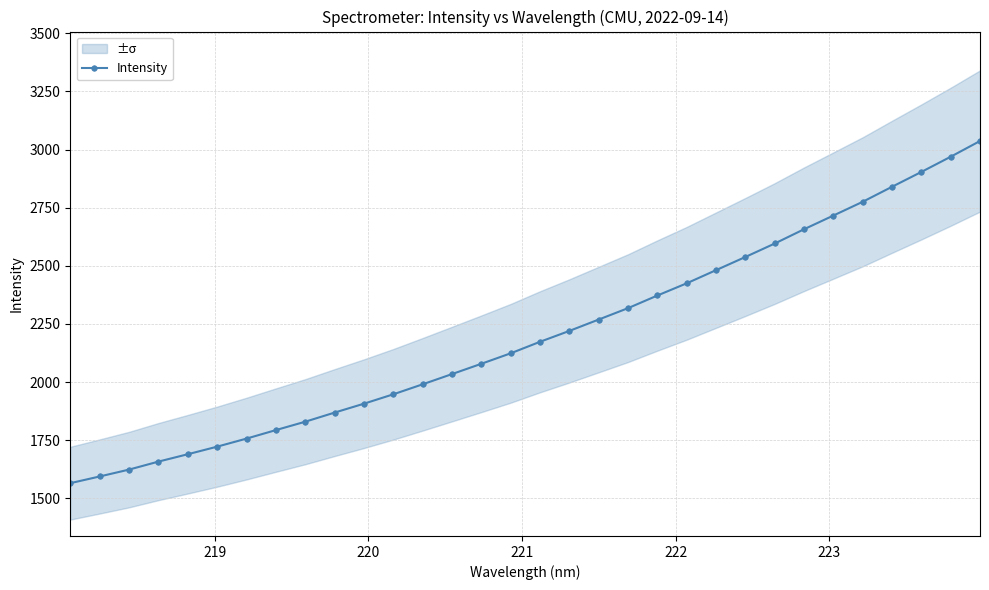

How many lines are shown in the chart?

1